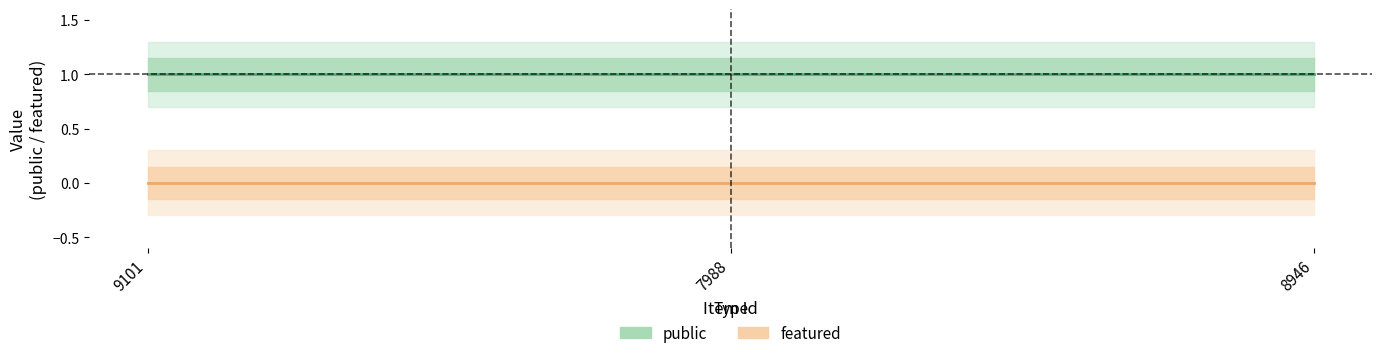

What are all the series names shown in the legend?

public, featured